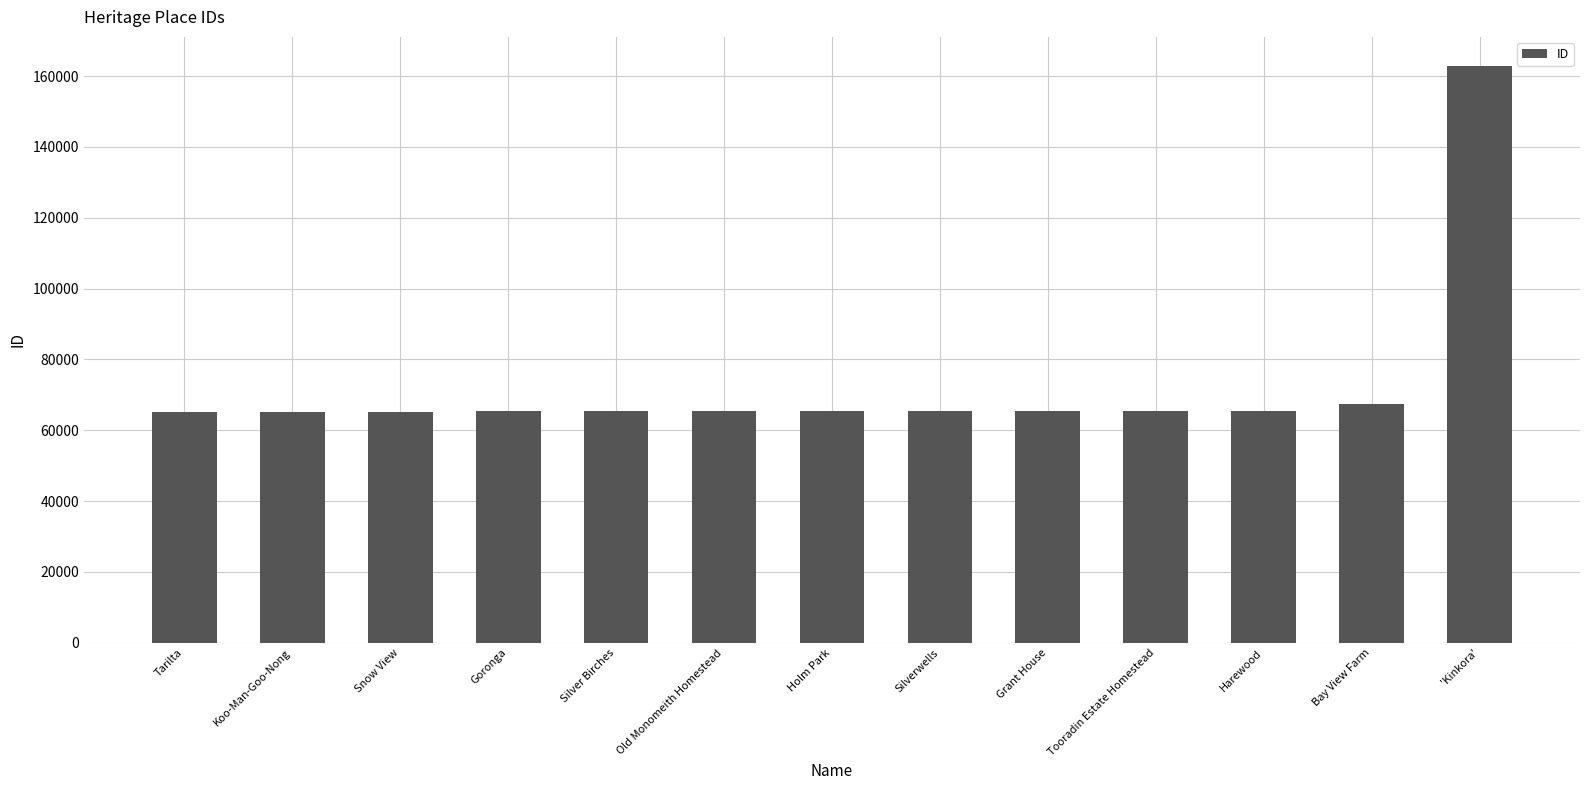

What value does the data have at Silverwells, to the nearest 100?

65300